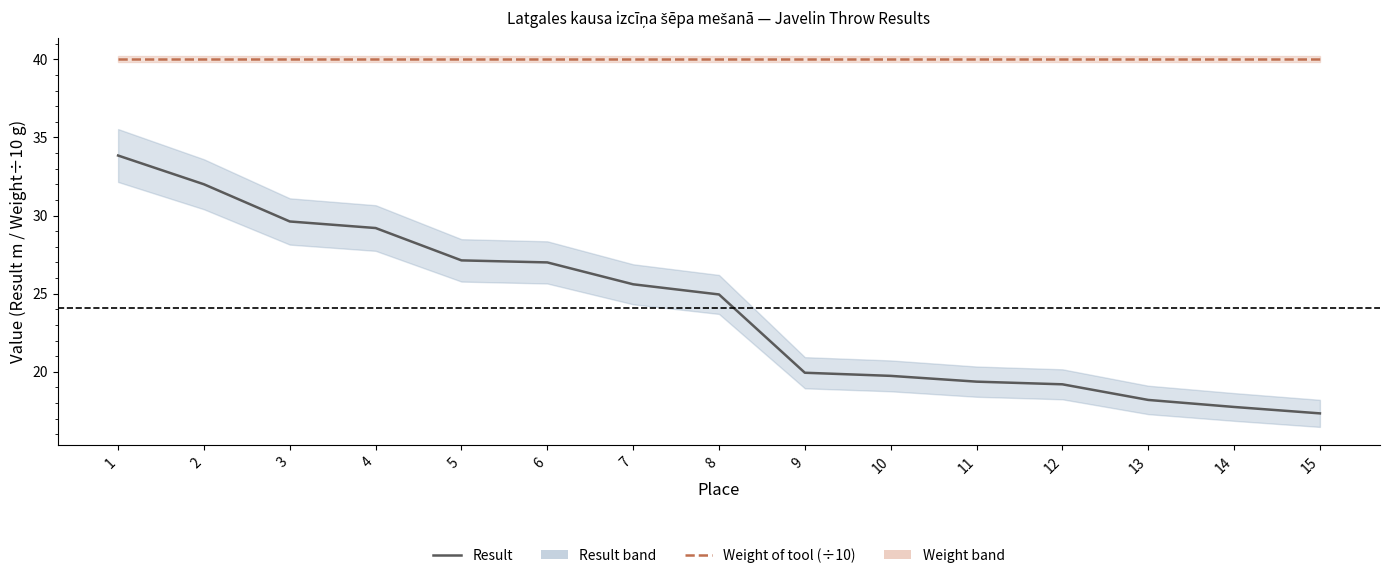

True or false: Weight of tool (÷10) and Result intersect in this chart.

False